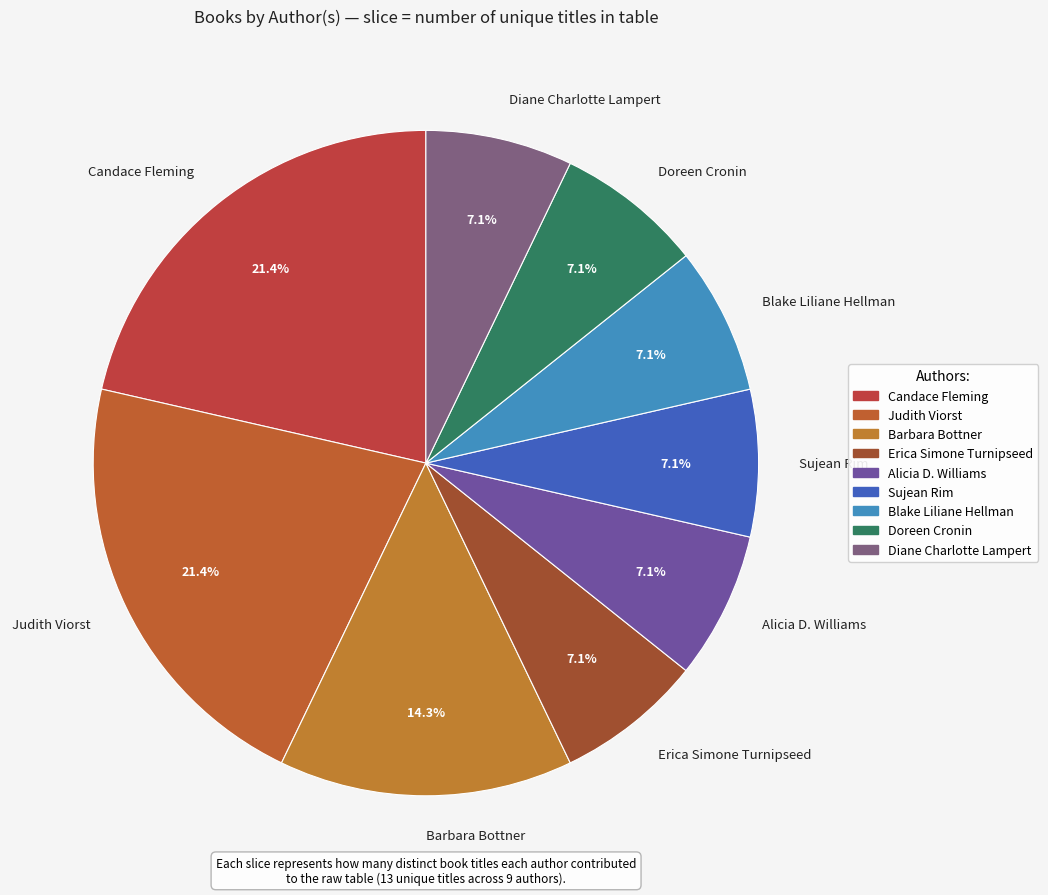

What is the ratio of the value at Barbara Bottner to the value at Sujean Rim?

2.0